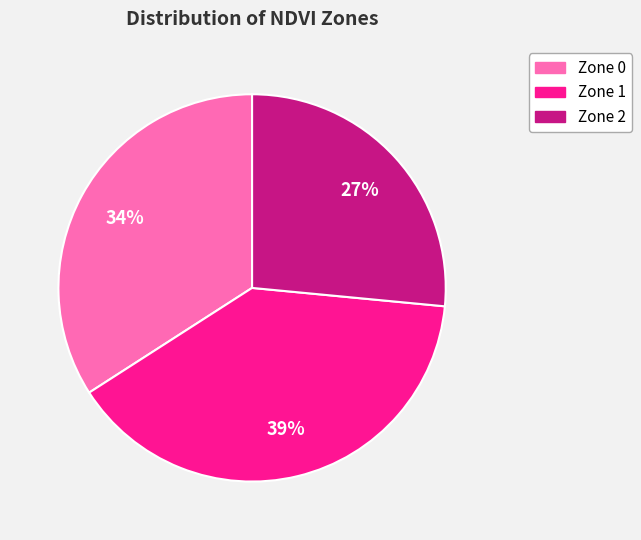

To the nearest percent, what is the average slice percentage?

33%